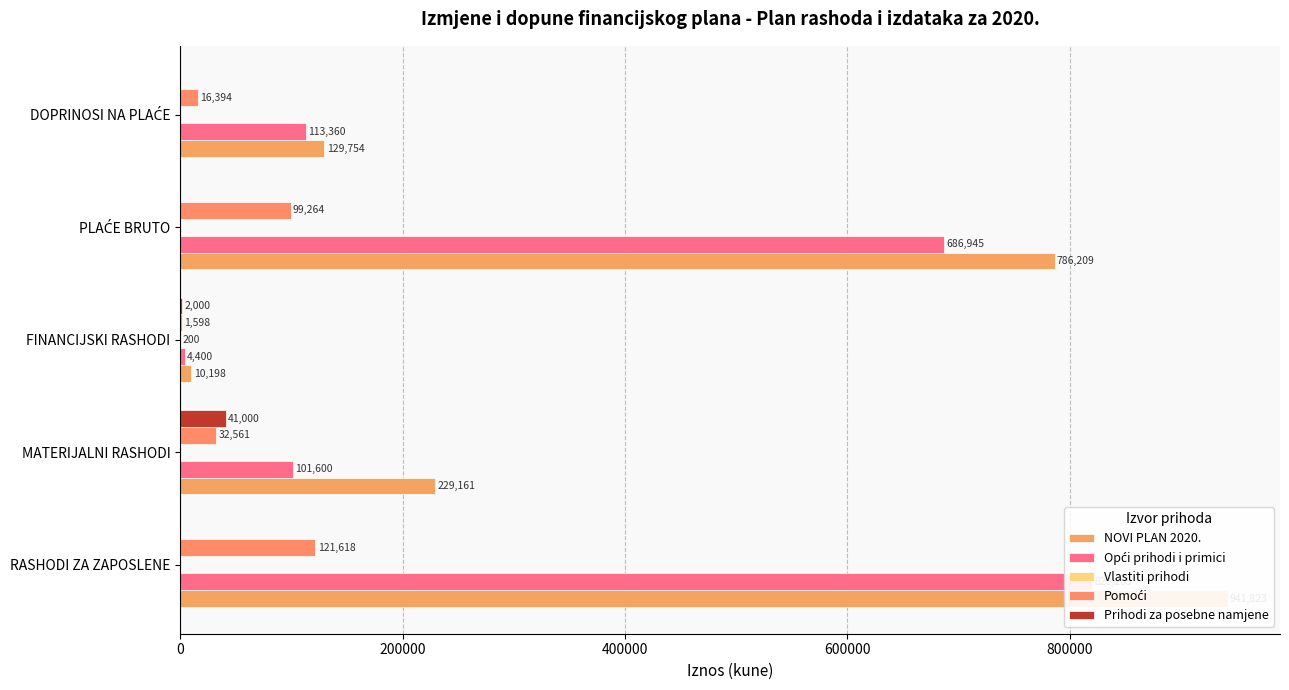

Which series has the largest range (max minus min)?

NOVI PLAN 2020.